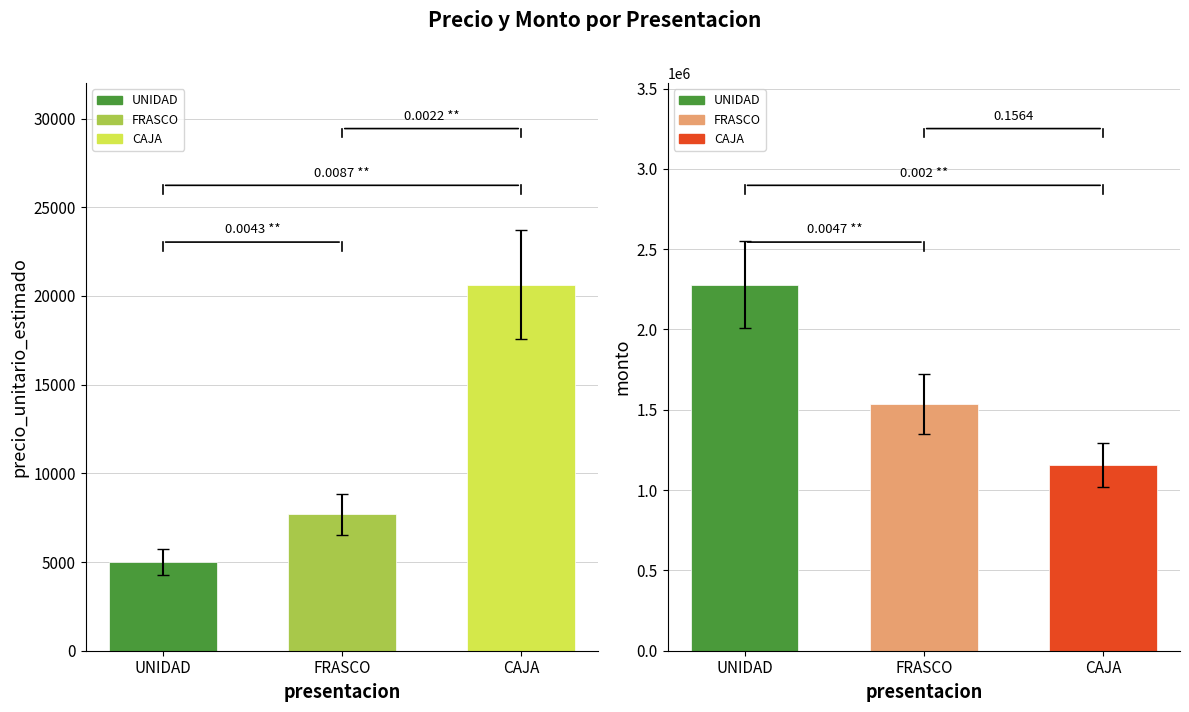

What is the highest value of the precio_unitario_estimado series?

20642.5